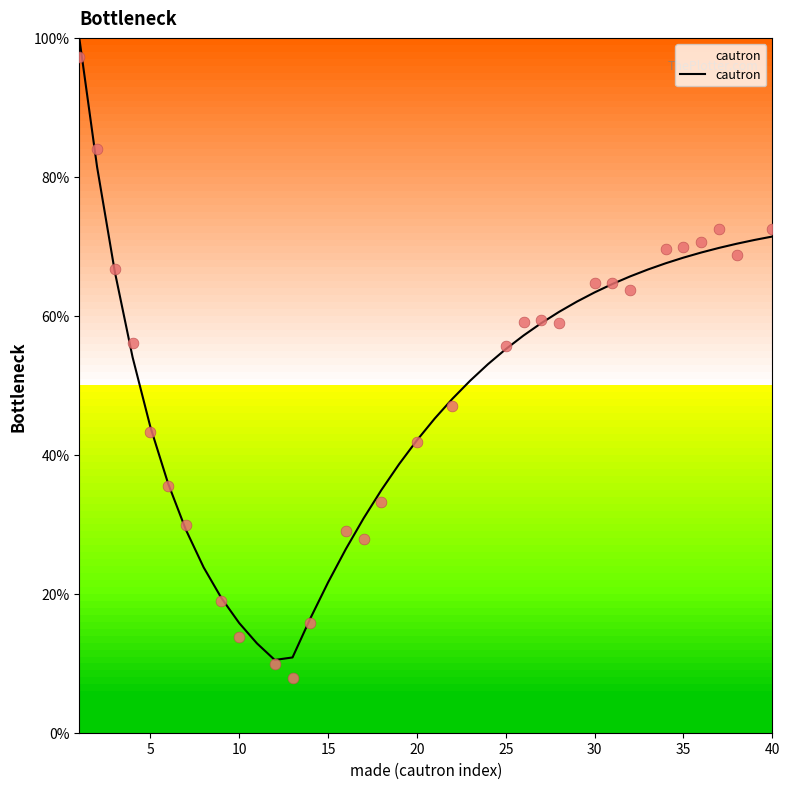

Is it true that cautron equals 71.4 at 40?

True